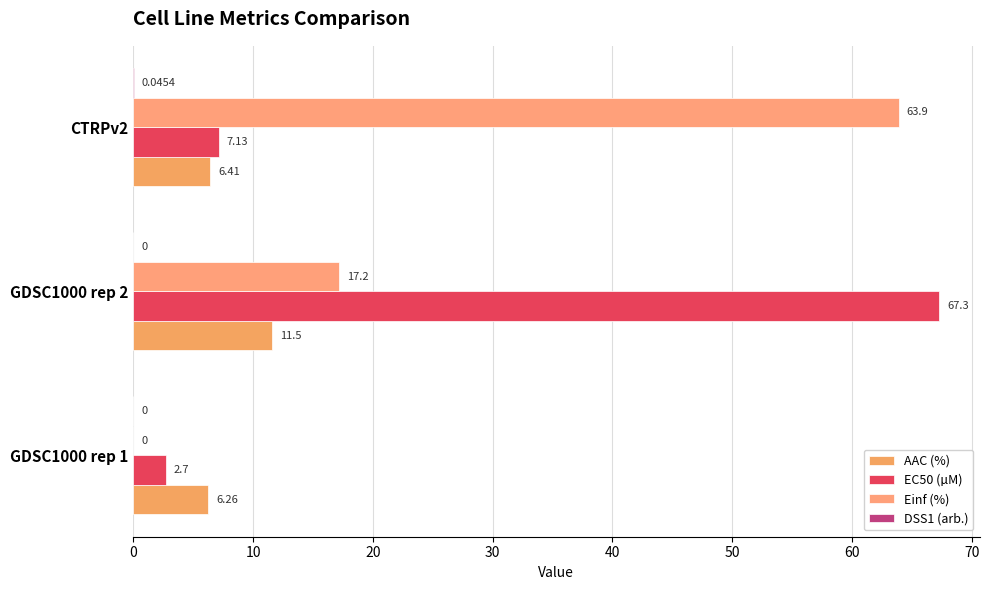

How many values in the EC50 (µM) series exceed 7?

2